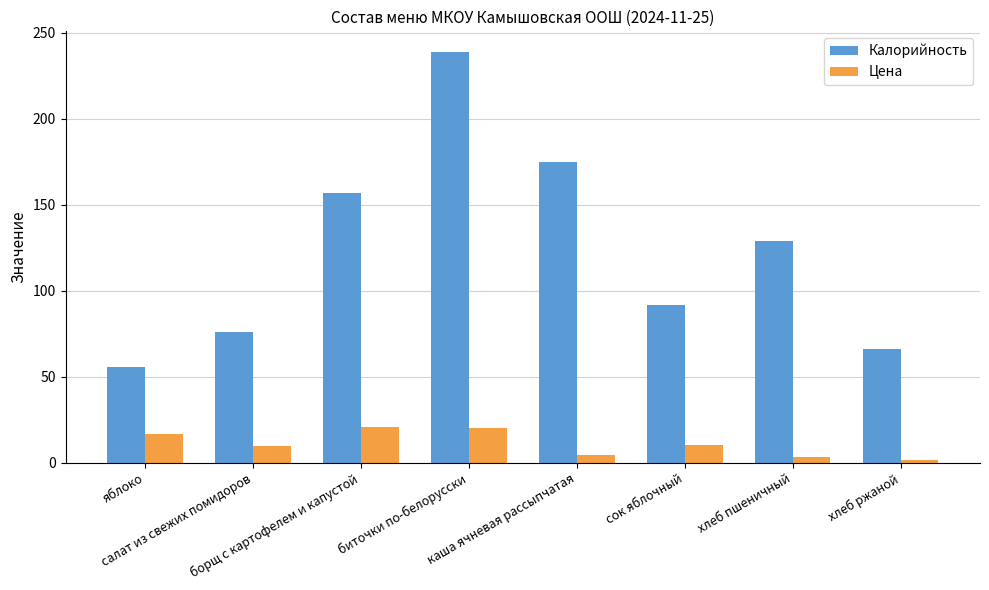

Which series has the largest range (max minus min)?

Калорийность